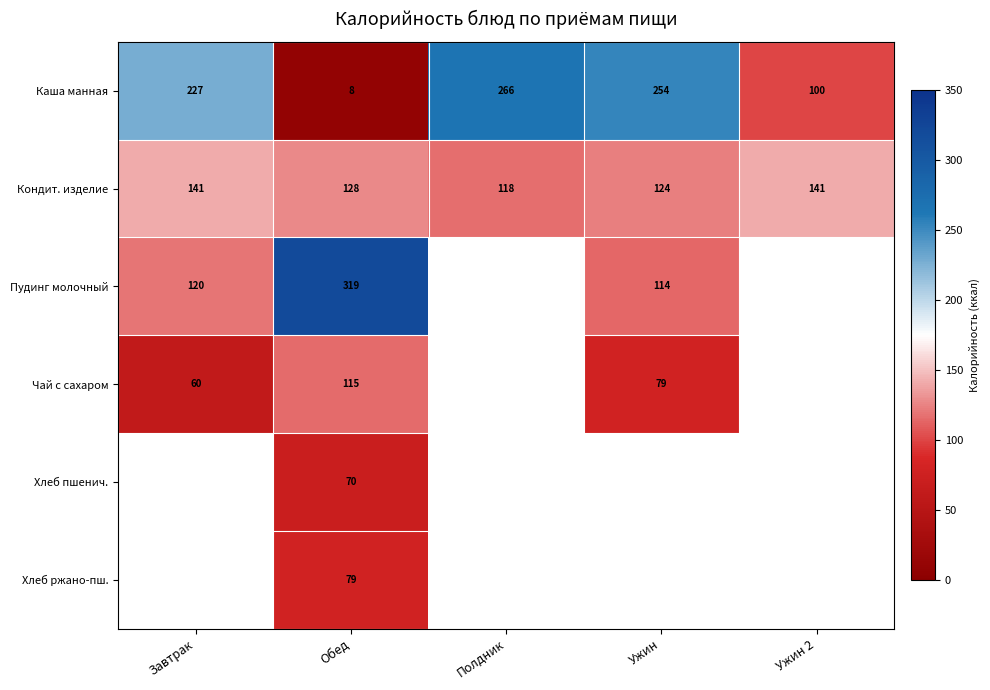

Count the Кондит. изделие values in the range 124 to 141.

4